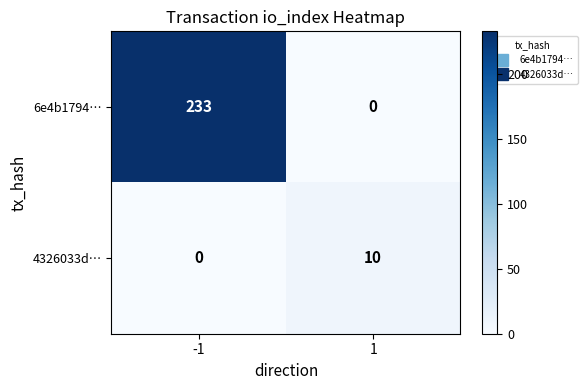

What is the difference between the maximum and minimum values in the 4326033d… series?

10